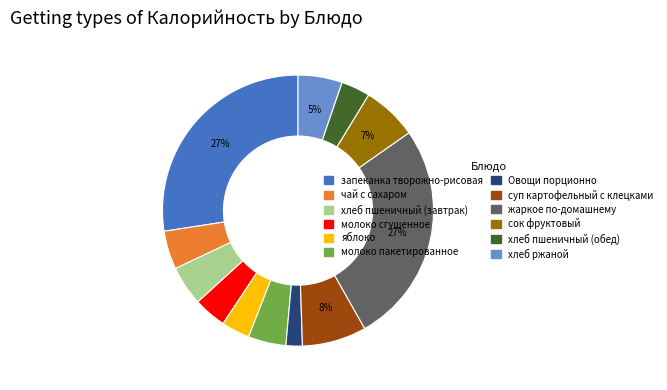

The яблоко slice represents 3% of the pie. True or false?

True